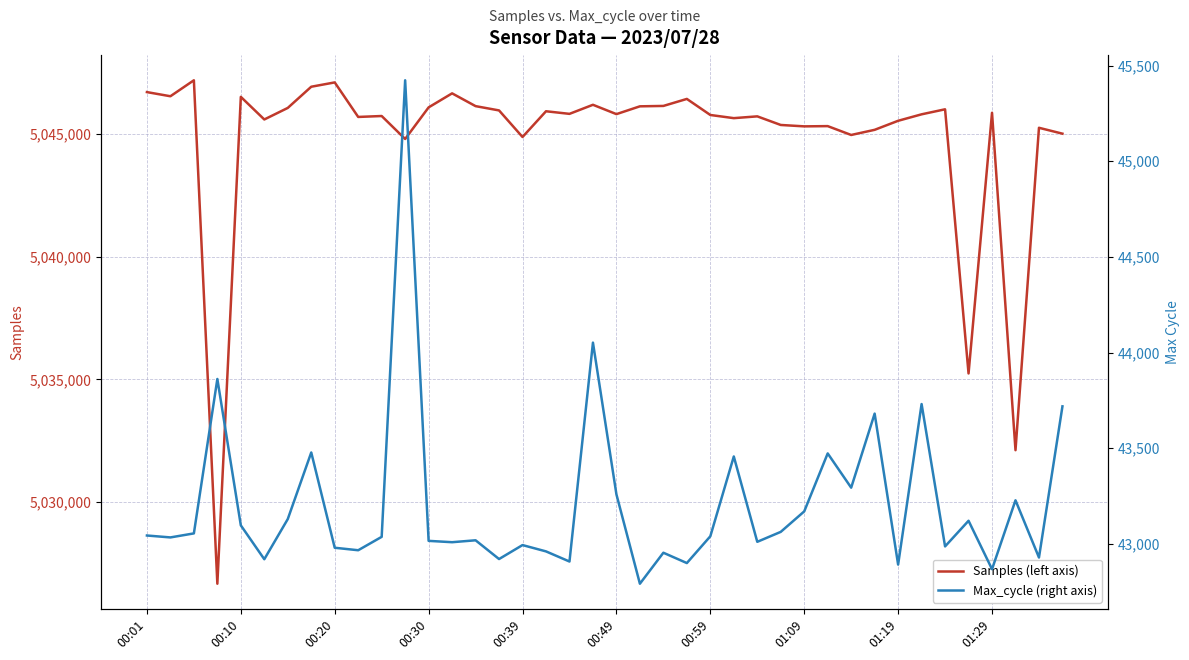

The value of Samples (left axis) at 00:20 is 5047112. True or false?

True